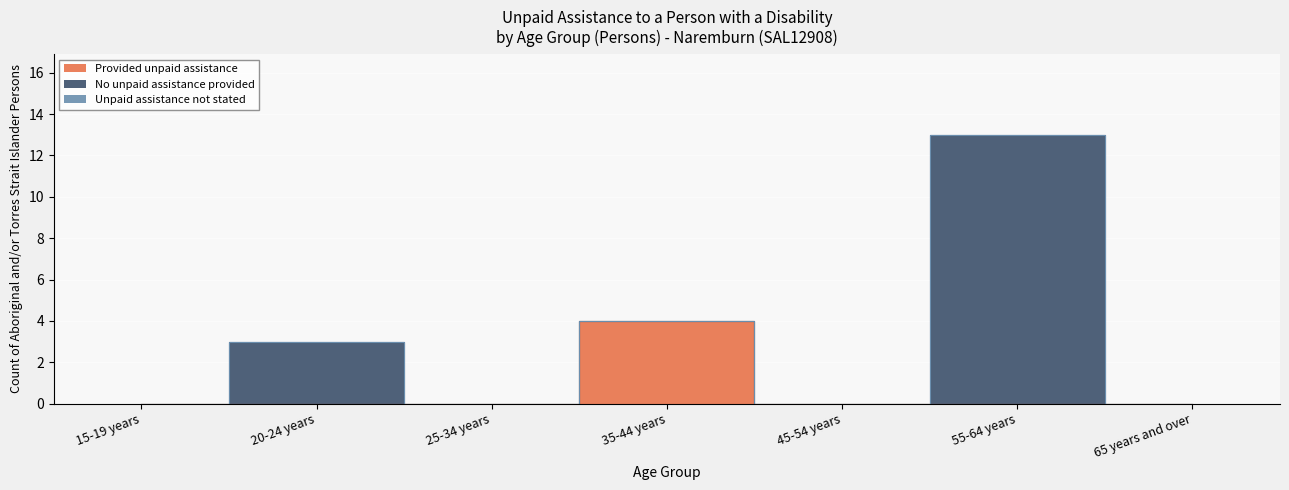

True or false: Unpaid assistance not stated and No unpaid assistance provided intersect in this chart.

False